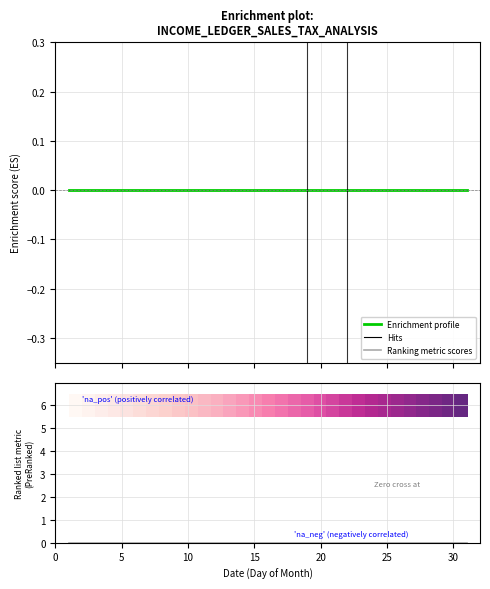

Between 29 and 18, which is larger?

29